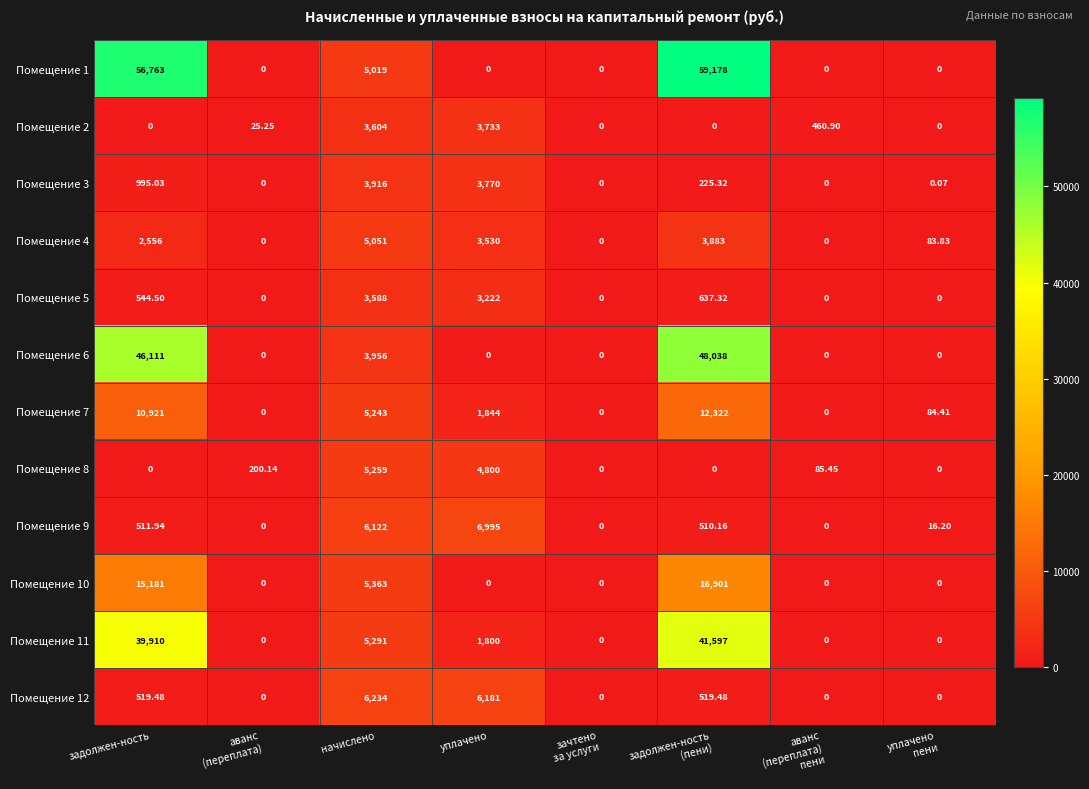

Count the number of categories in the chart.

8